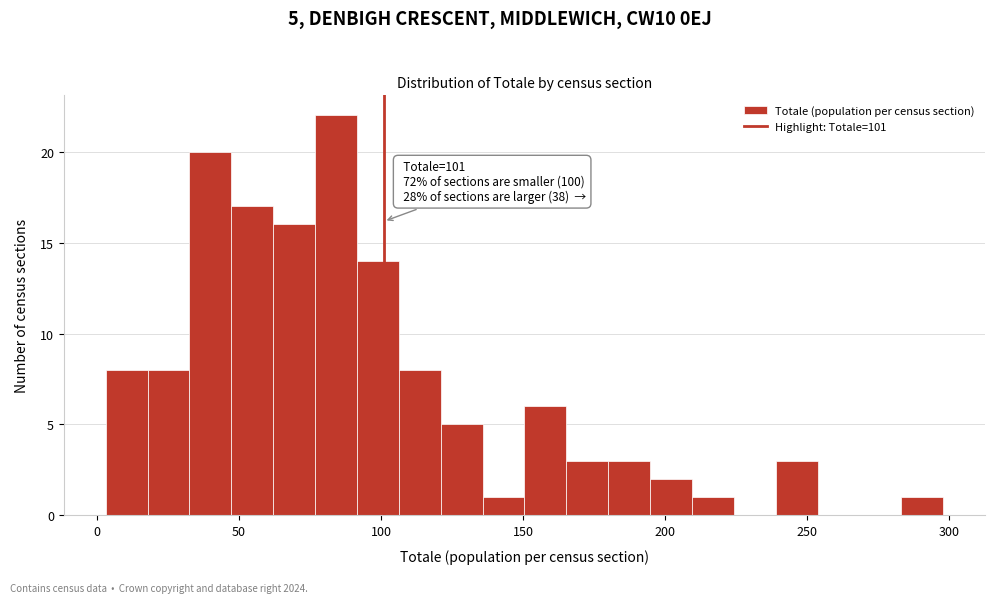

Read against the x-axis, roughly where is the centre of the tallest bar?

85